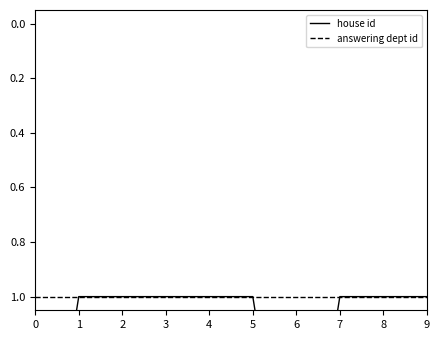

Which series has the largest range (max minus min)?

house id